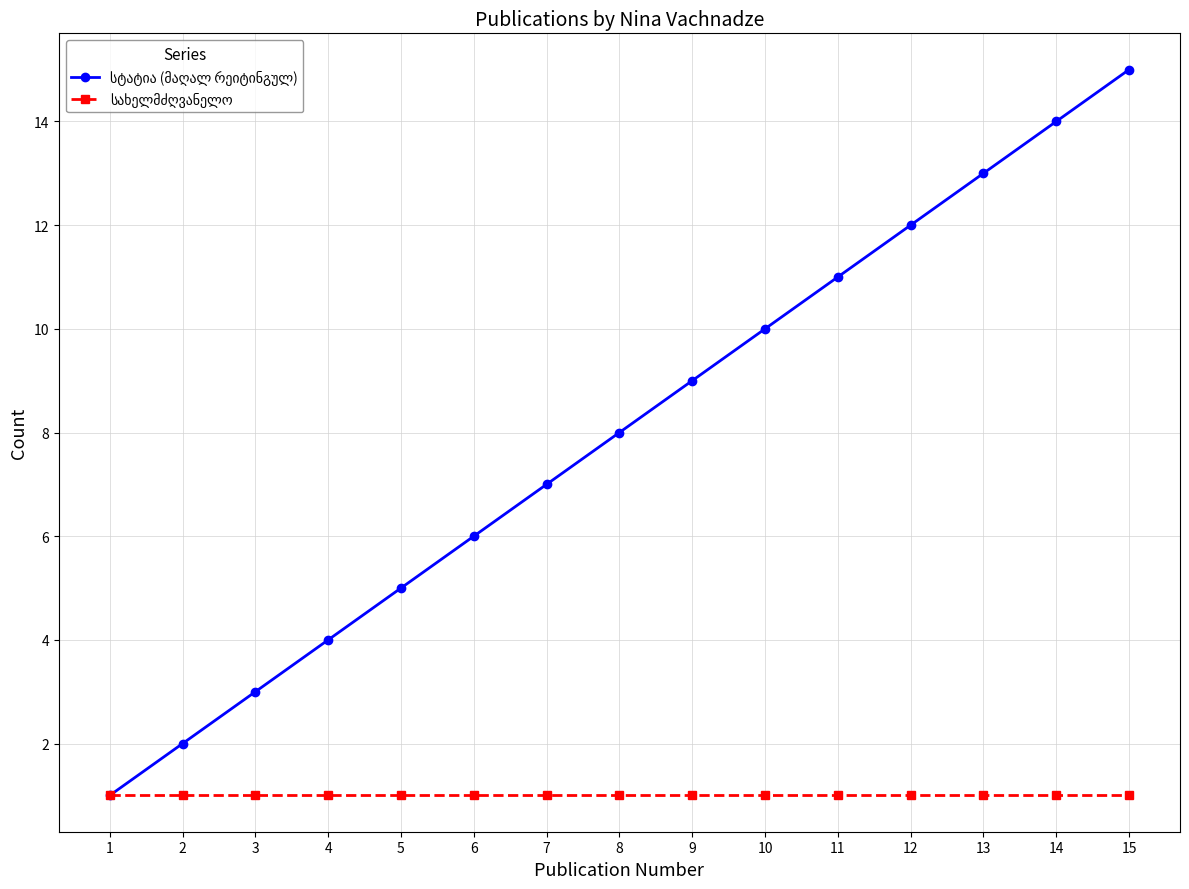

What is the smallest value displayed?

1